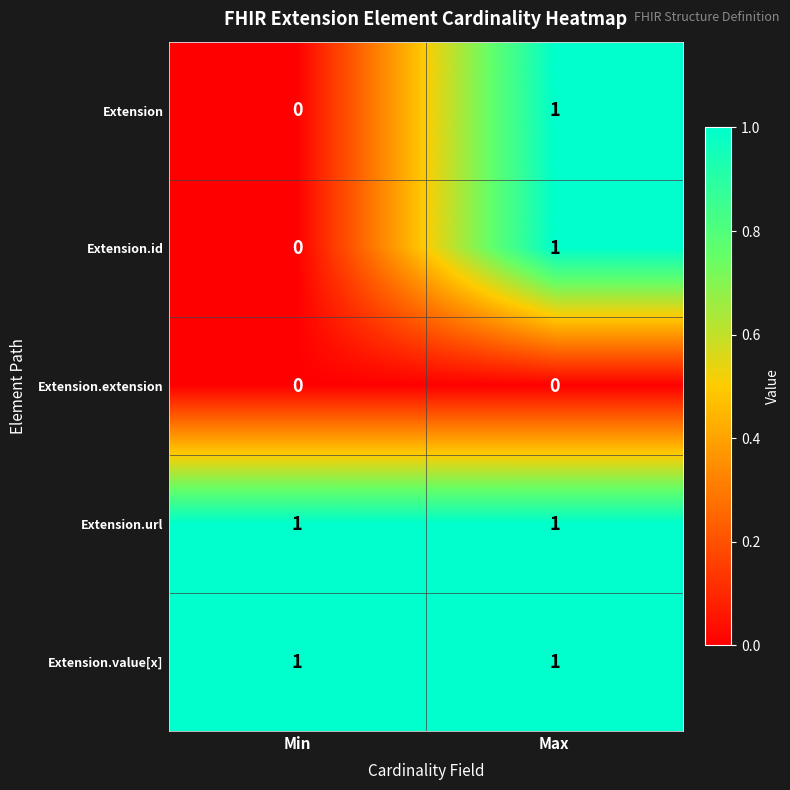

Rank the categories by Extension value from highest to lowest.

Max, Min